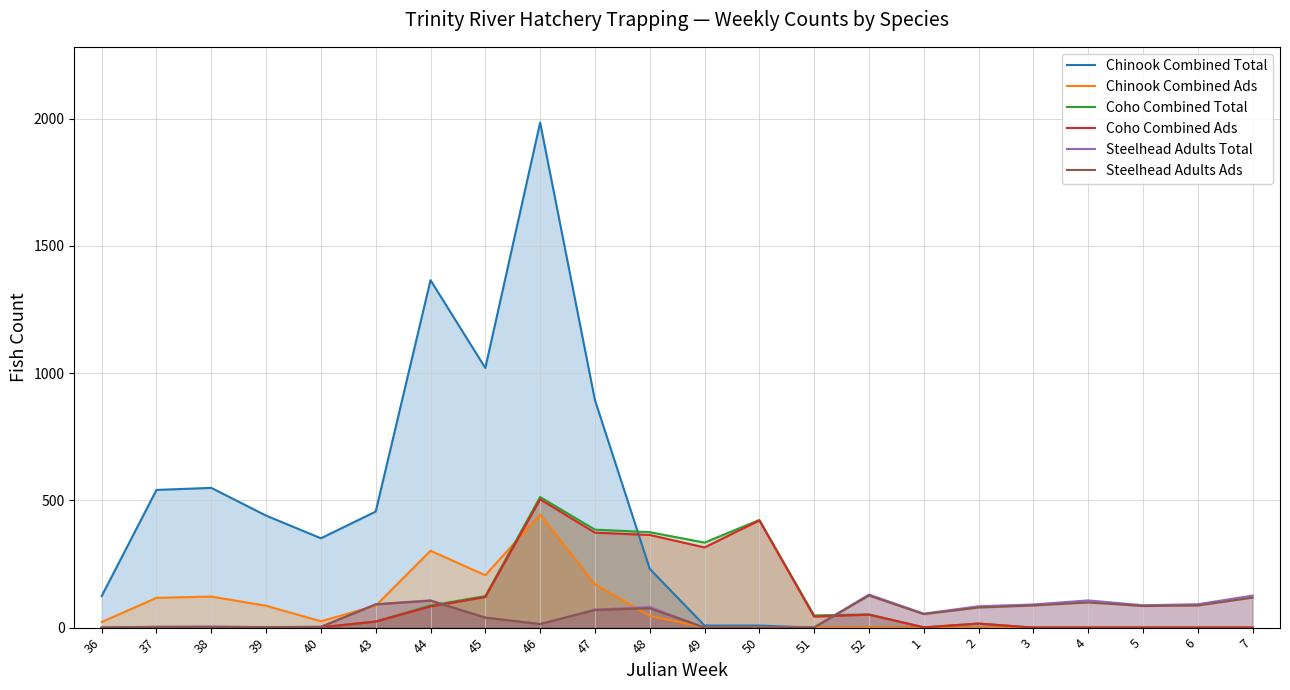

In Steelhead Adults Total, how many points are lower than both neighbors (excluding endpoints)?

4